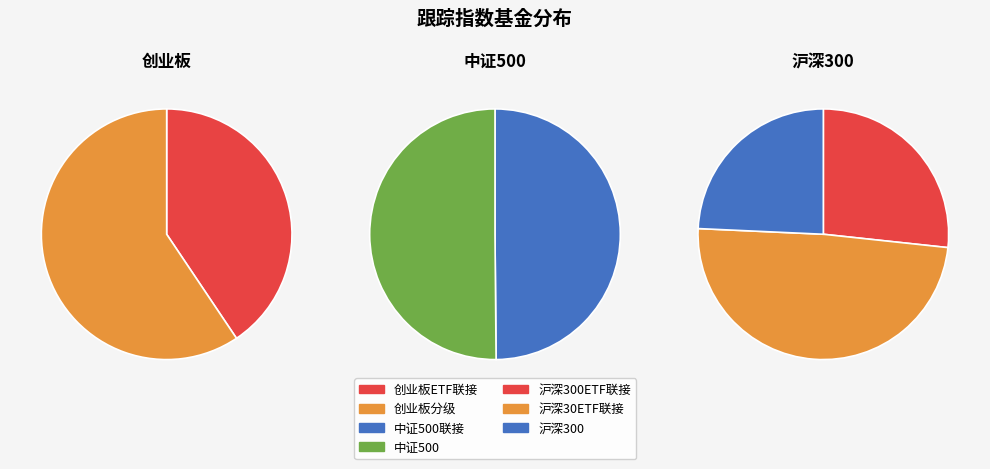

Which has a higher value, 沪深300ETF联接 or 中证500联接?

中证500联接